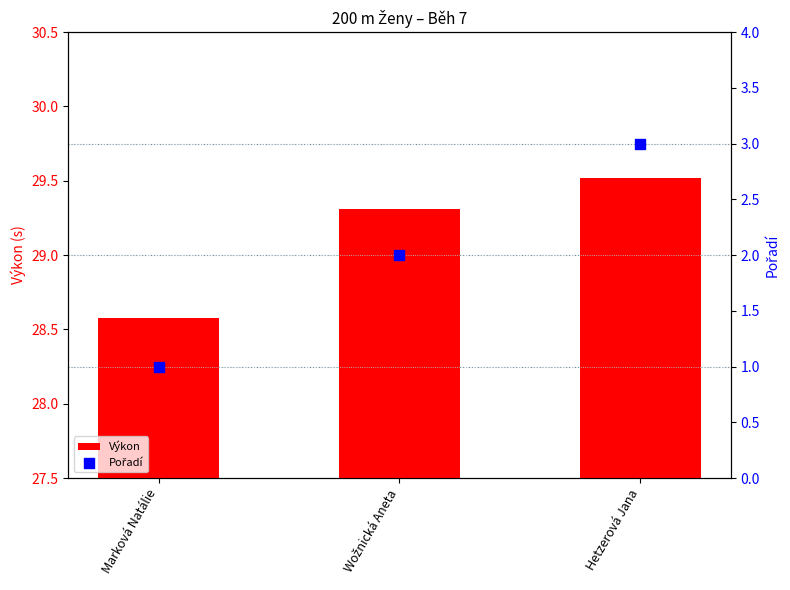

Which series reaches the maximum Y coordinate?

Výkon